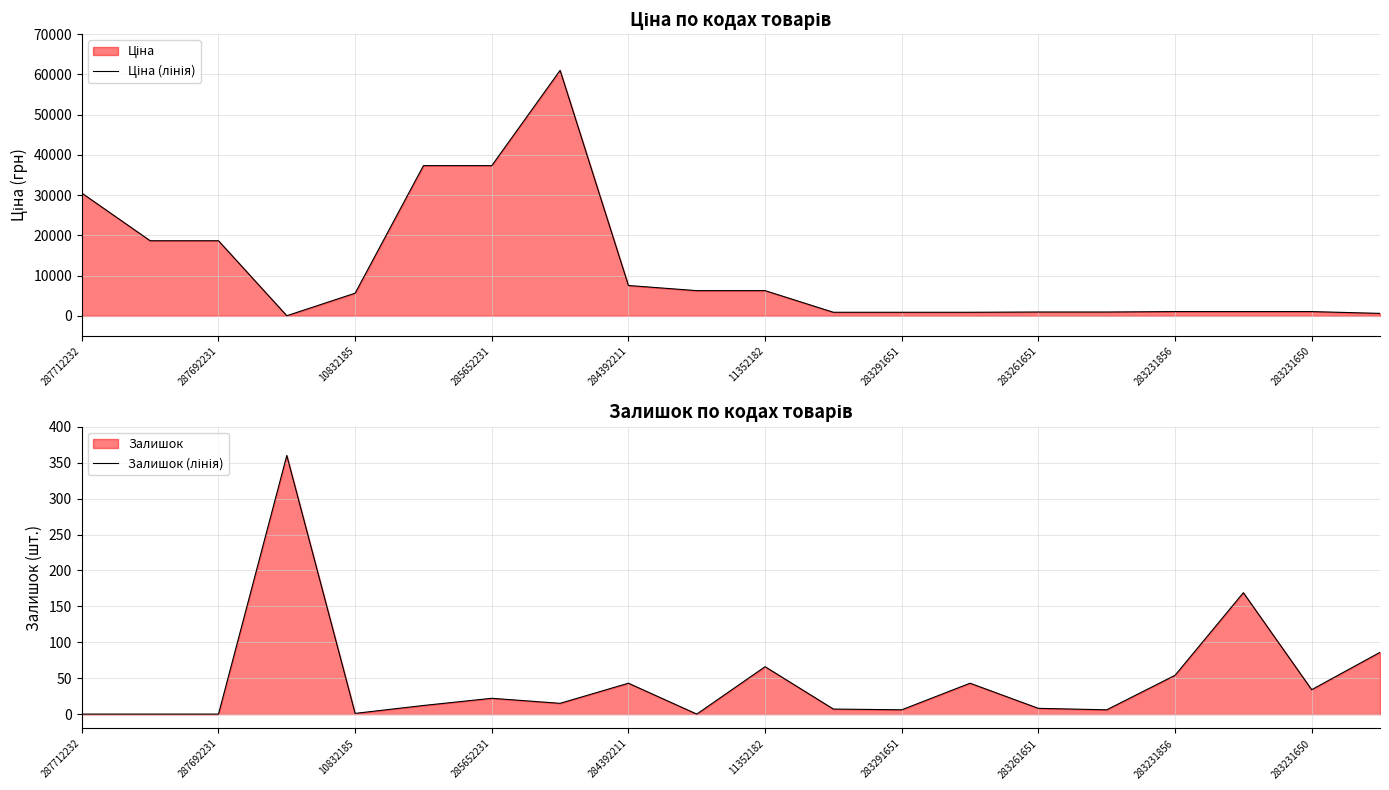

Rank the series at 13 from highest to lowest value.

Ціна (лінія), Залишок (лінія)